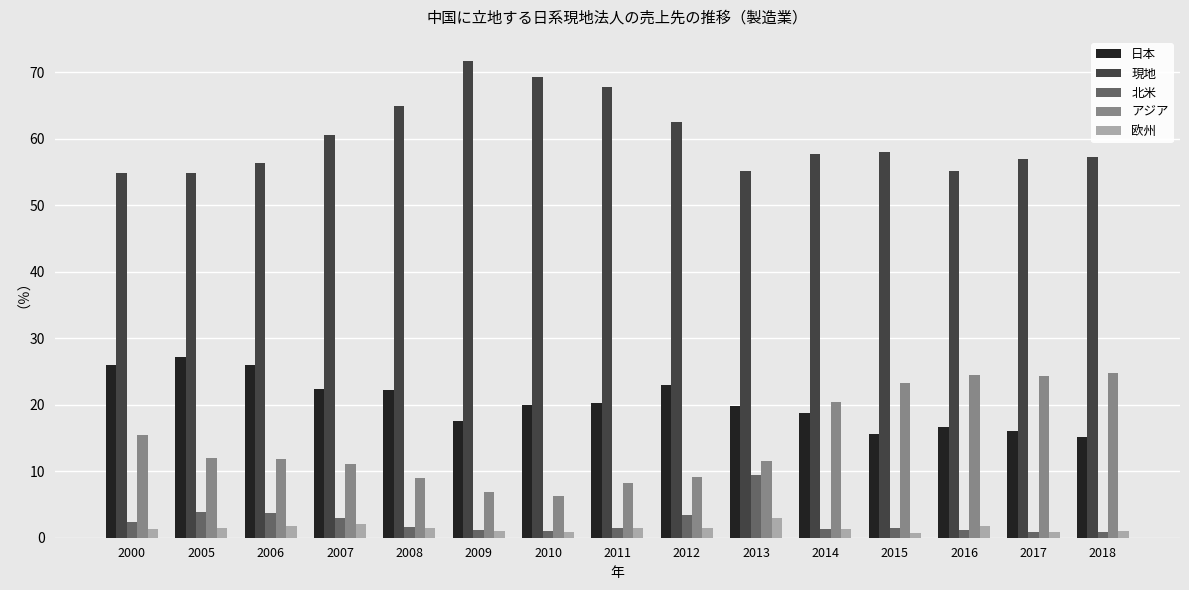

Between 2012 and 2018, which series saw the biggest shift?

アジア